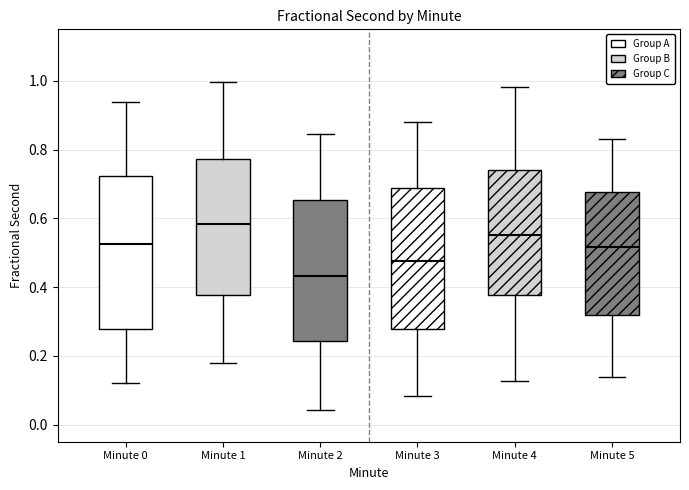

Reading left to right, read every box against the y-axis: the position of its median line, the range the box covers, and the ends of its whiskers. The values are not printed on the chart, so give them approximately, as read against the axis.

Minute 0: median 0.52, box 0.28 to 0.72, whiskers 0.12 to 0.94
Minute 1: median 0.58, box 0.38 to 0.78, whiskers 0.18 to 1.00
Minute 2: median 0.44, box 0.24 to 0.66, whiskers 0.04 to 0.84
Minute 3: median 0.48, box 0.28 to 0.68, whiskers 0.08 to 0.88
Minute 4: median 0.56, box 0.38 to 0.74, whiskers 0.12 to 0.98
Minute 5: median 0.52, box 0.32 to 0.68, whiskers 0.14 to 0.84